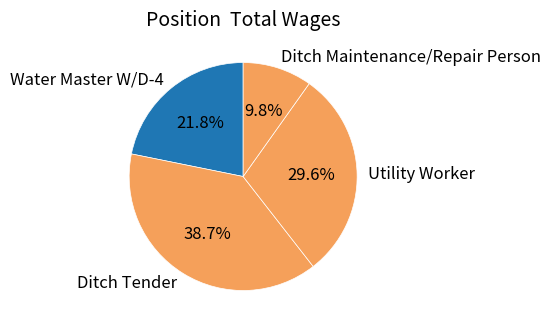

What is the ratio of the value at Utility Worker to the value at Water Master W/D-4?

1.4